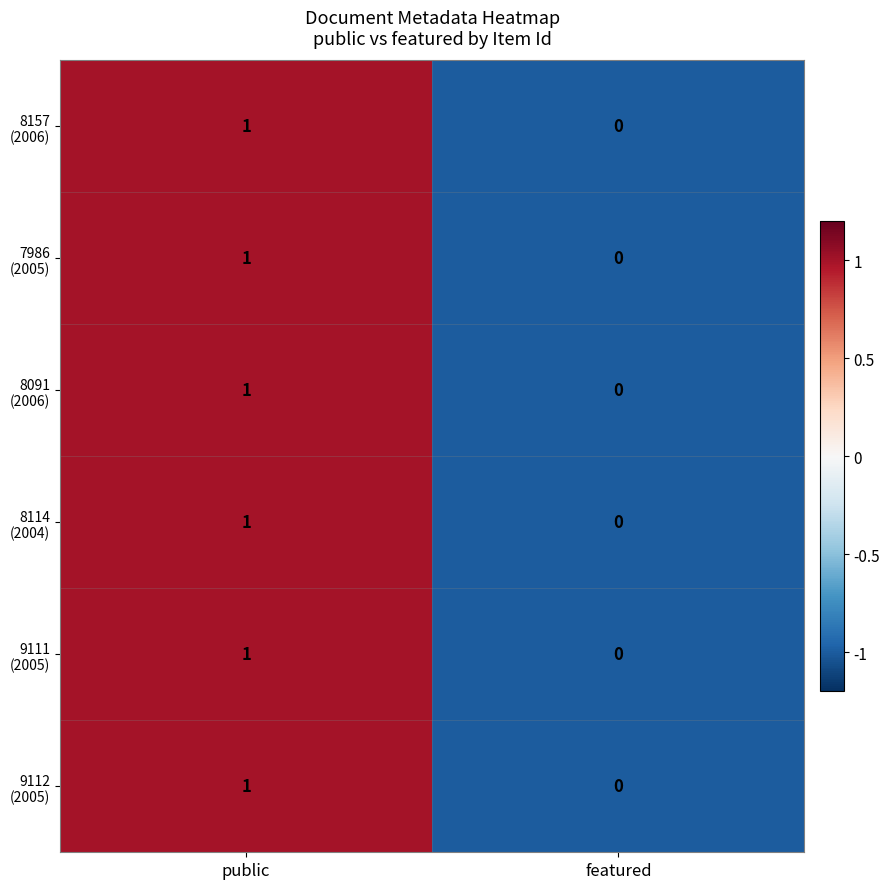

How many categories are shown in the chart?

2